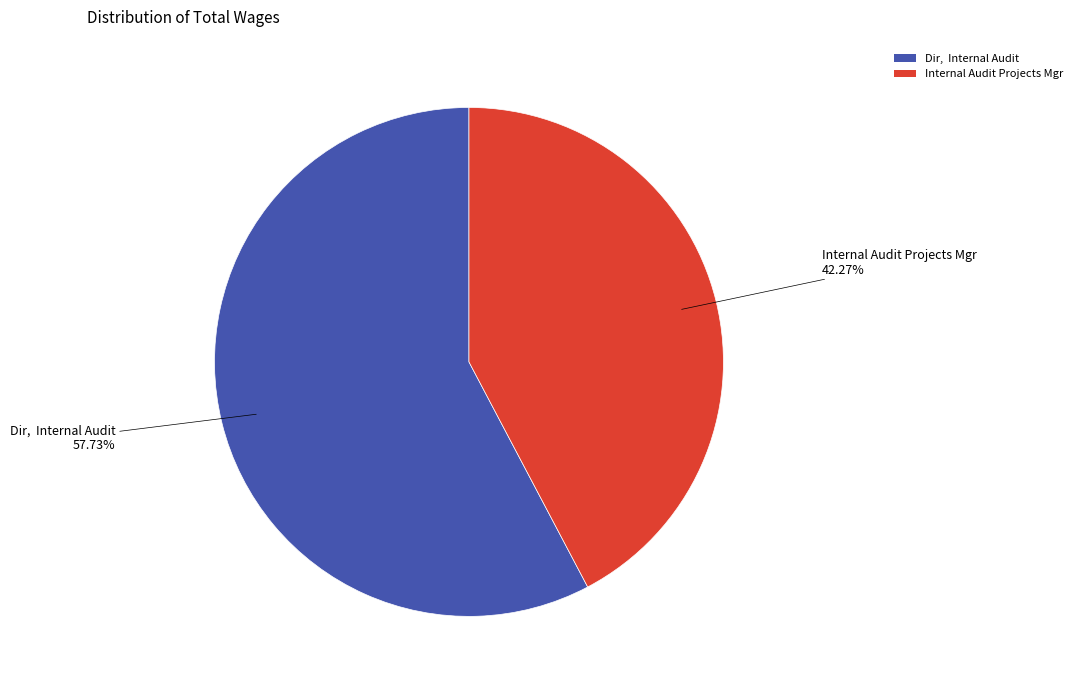

Which category has the smallest portion of the pie?

Internal Audit Projects Mgr